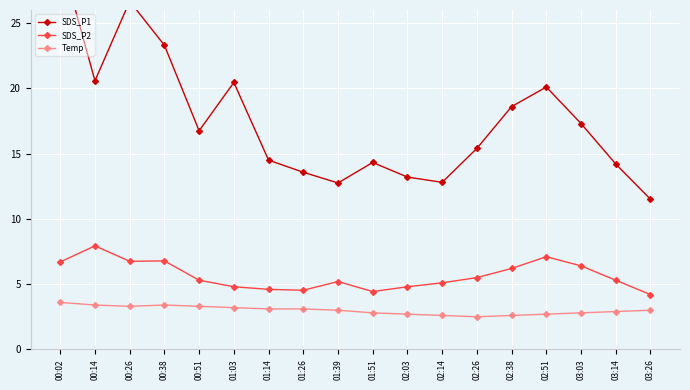

True or false: Temp and SDS_P1 intersect in this chart.

False